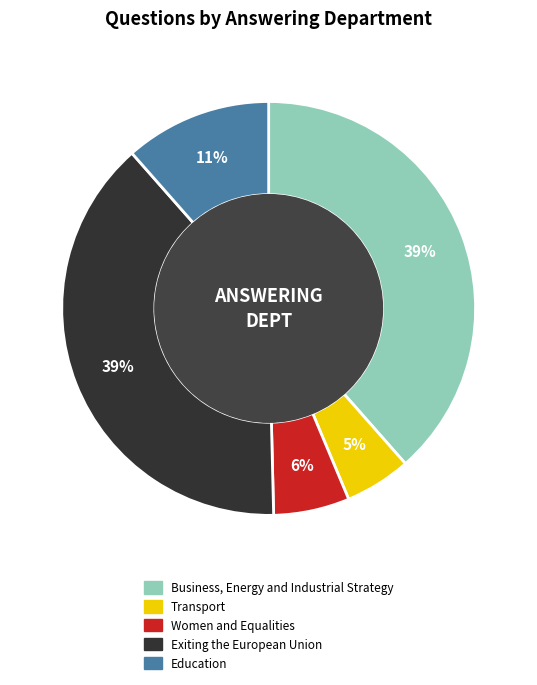

Which has a higher value, Women and Equalities or Business, Energy and Industrial Strategy?

Business, Energy and Industrial Strategy